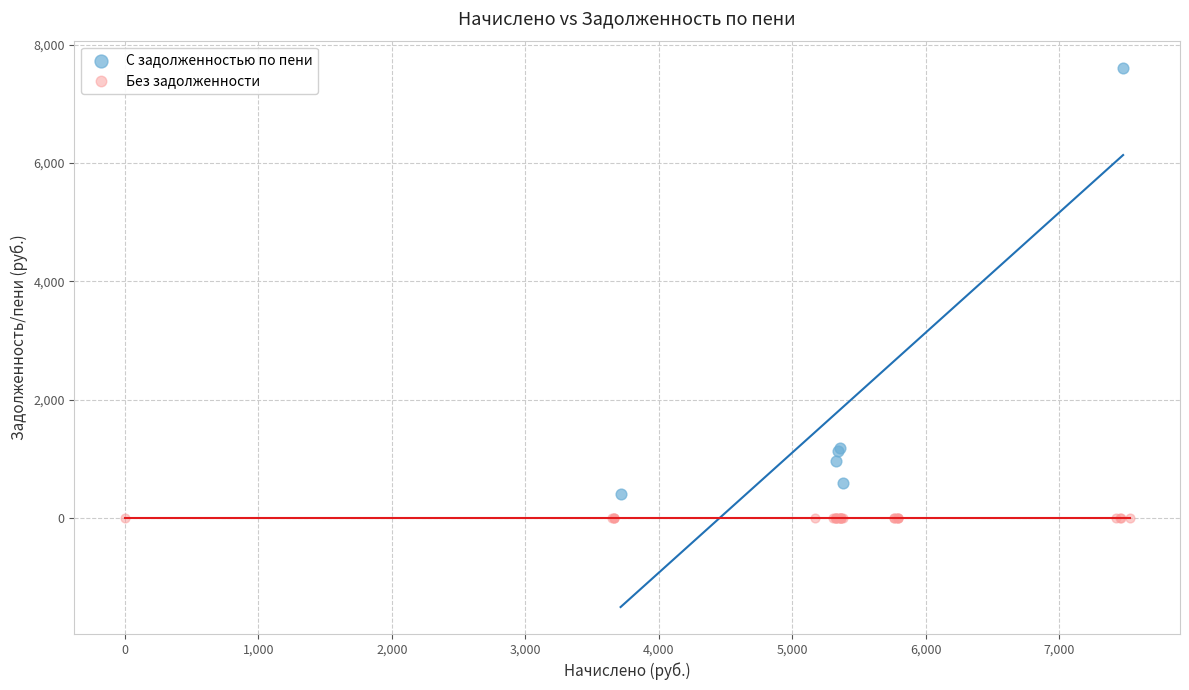

Which series reaches the maximum Y coordinate?

С задолженностью по пени